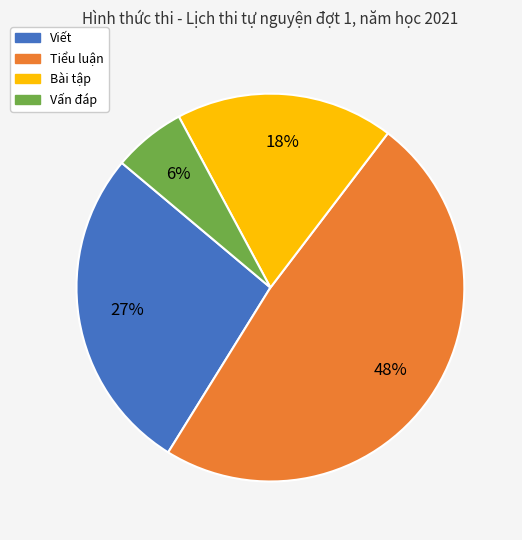

Rank the categories by value from highest to lowest.

Tiểu luận, Viết, Bài tập, Vấn đáp